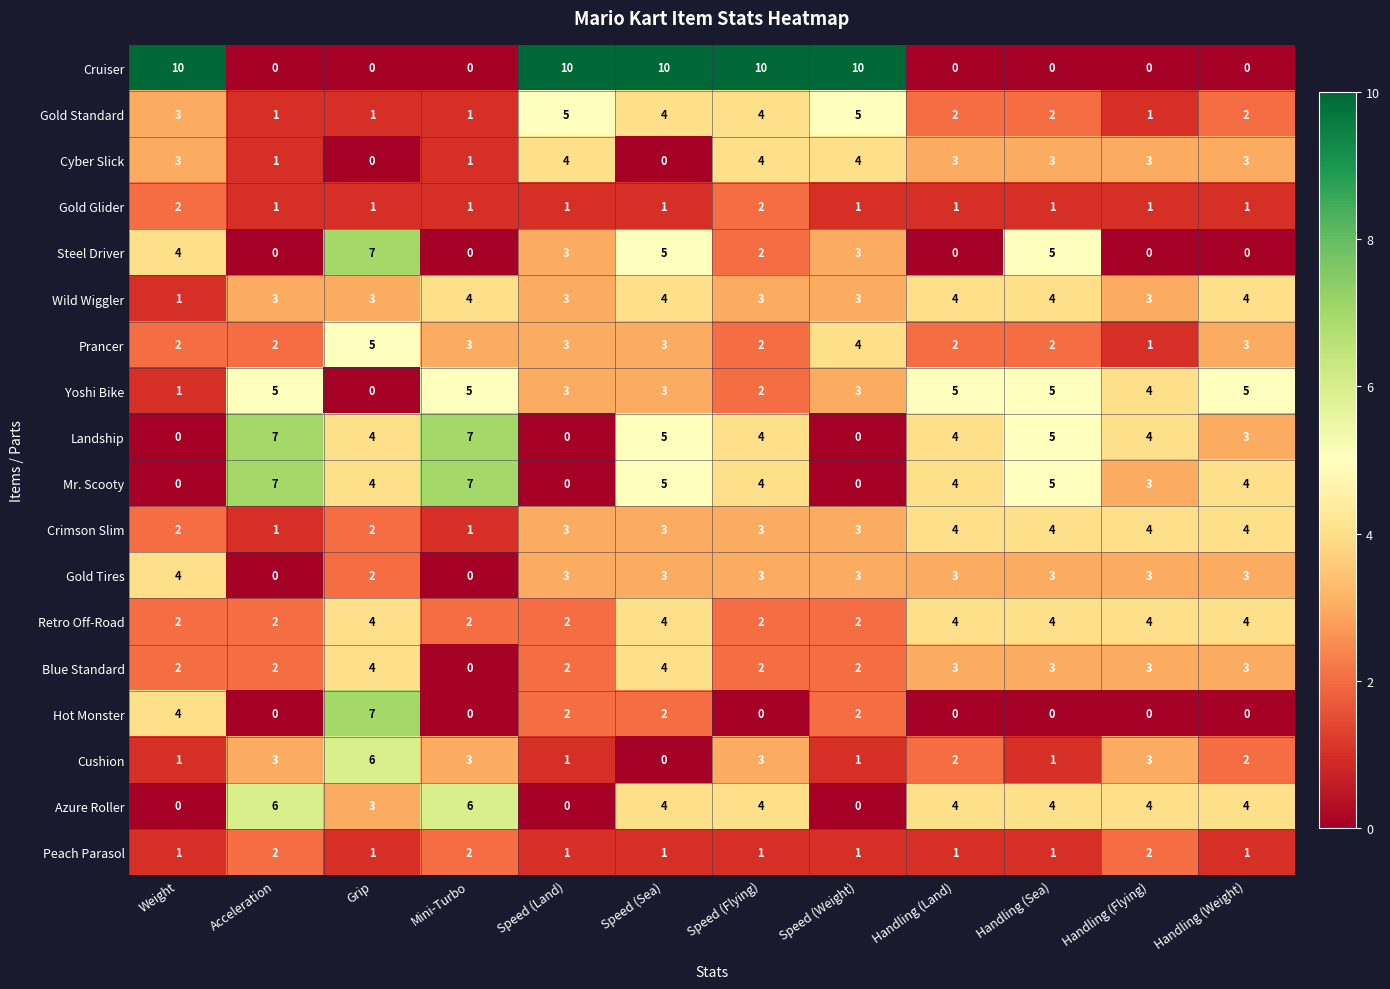

Count the Blue Standard values in the range 2 to 3.

9